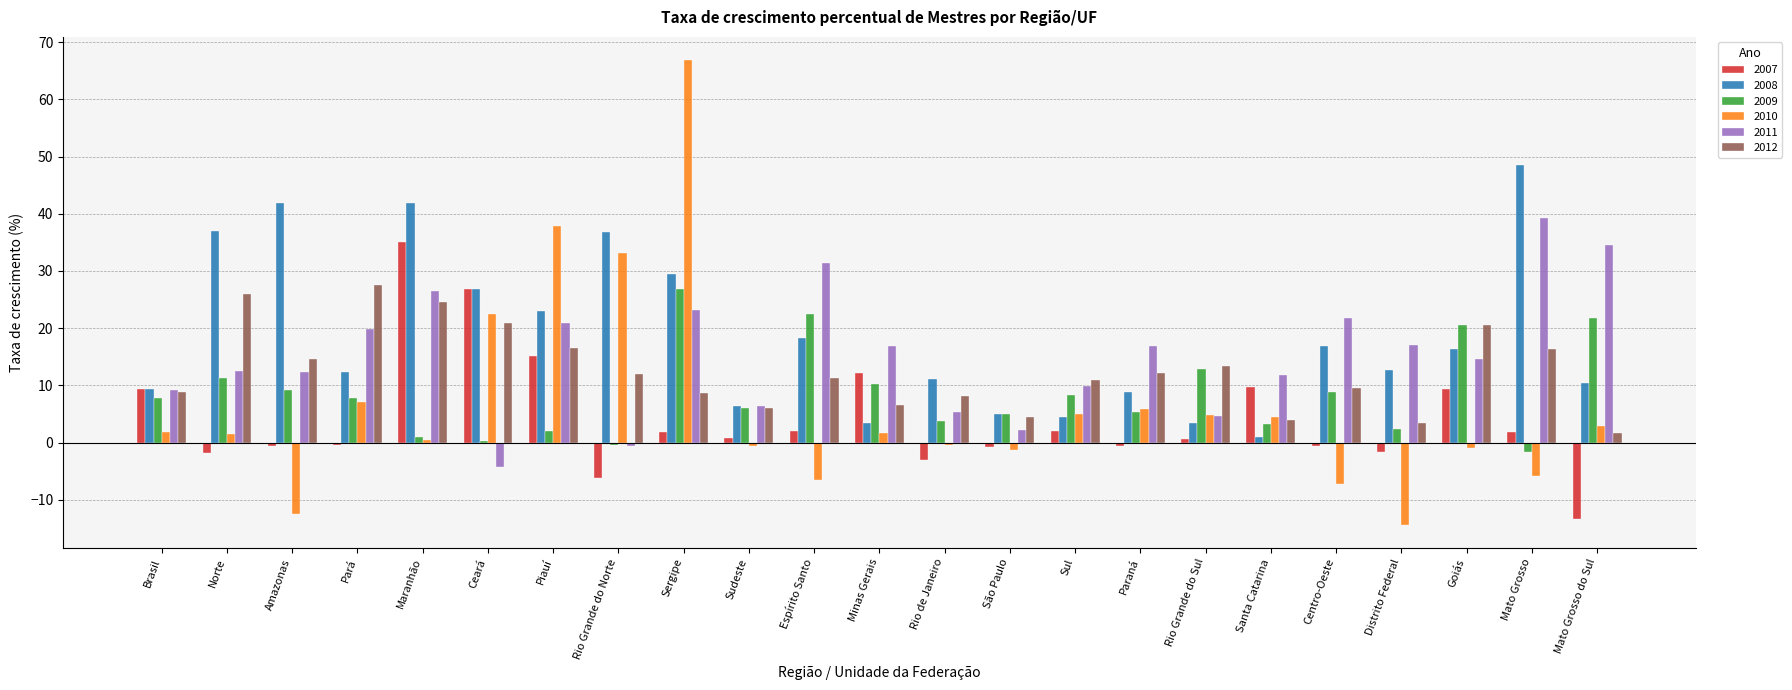

True or false: 2009 has a value of 3.8 at Rio de Janeiro.

True